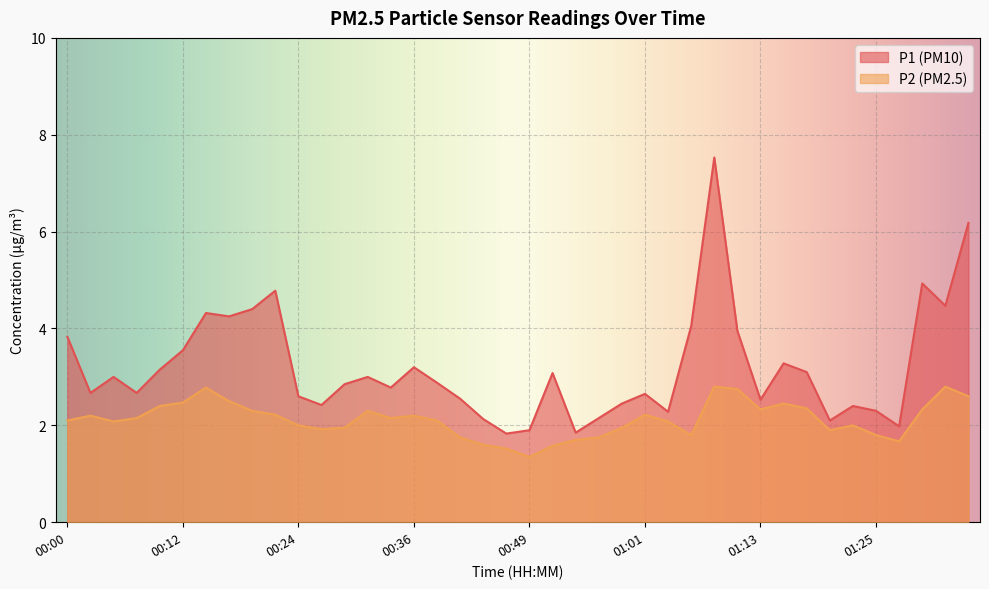

Where is P2 nearest to the value 2?

00:24